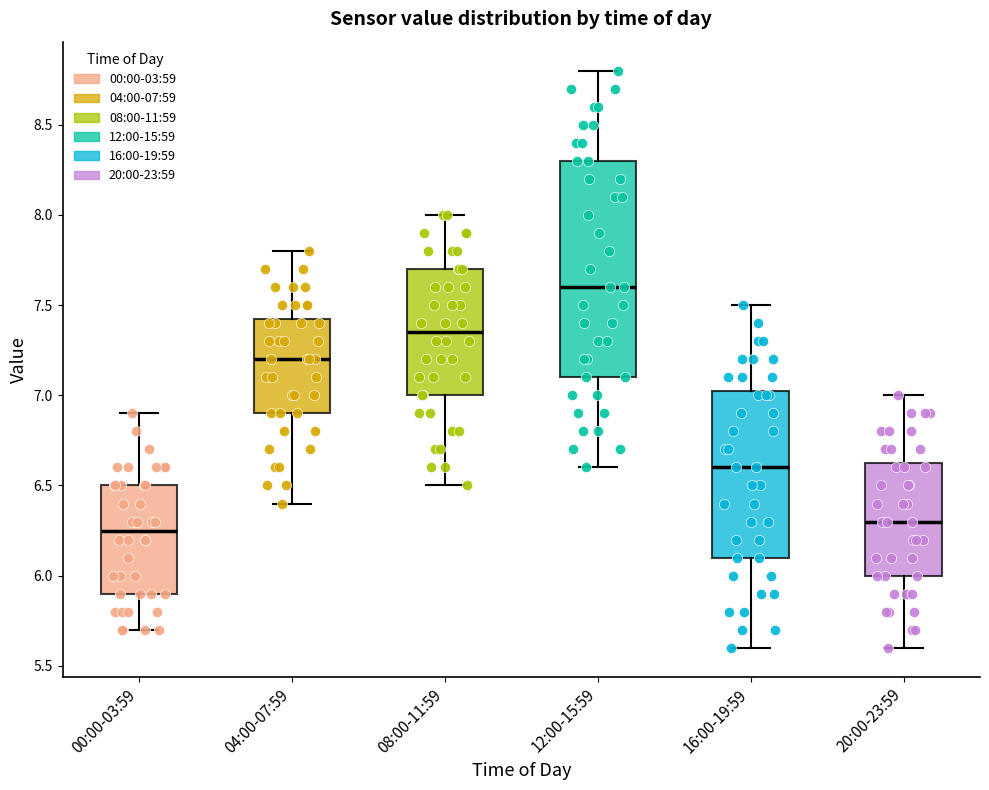

Which box has the highest median line?

12:00-15:59